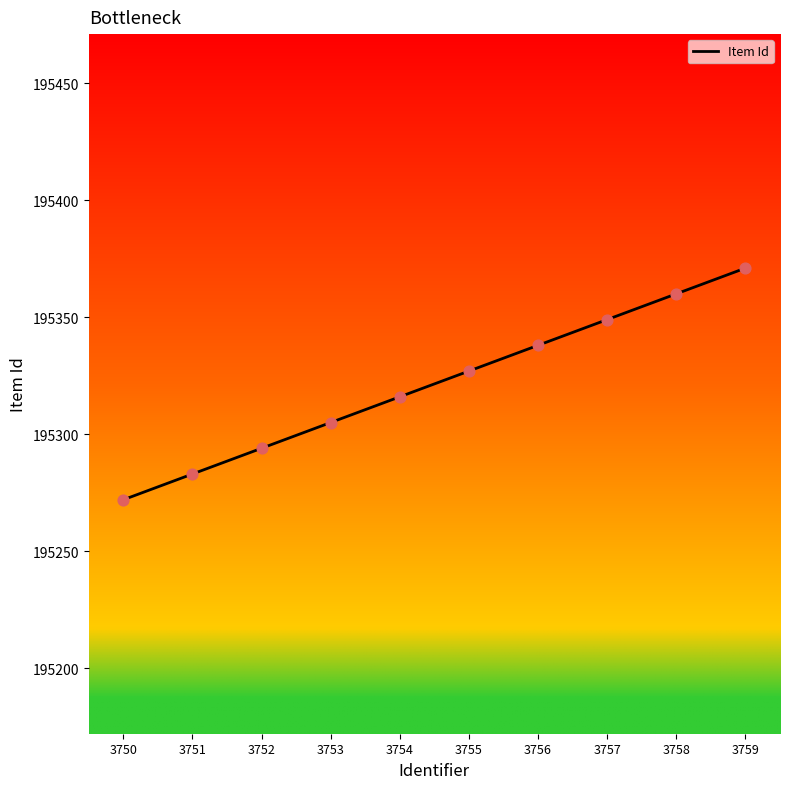

What is the ratio of the value at 3756 to the value at 3750?

1.0